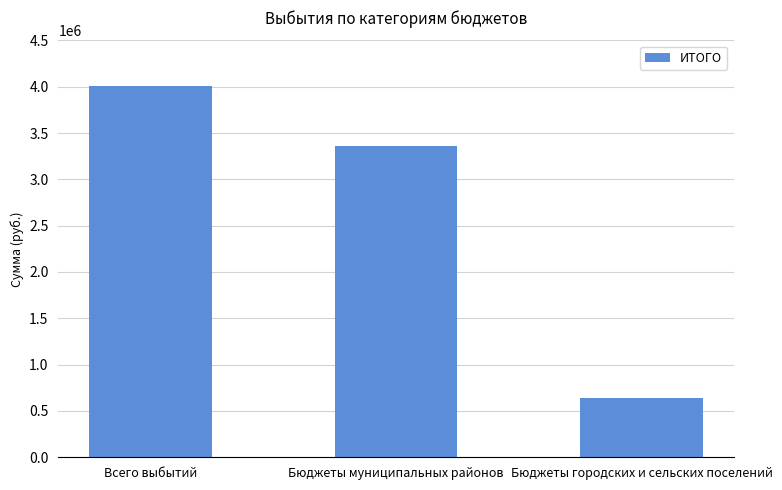

What value does the data have at Бюджеты городских и сельских поселений?

643339.3